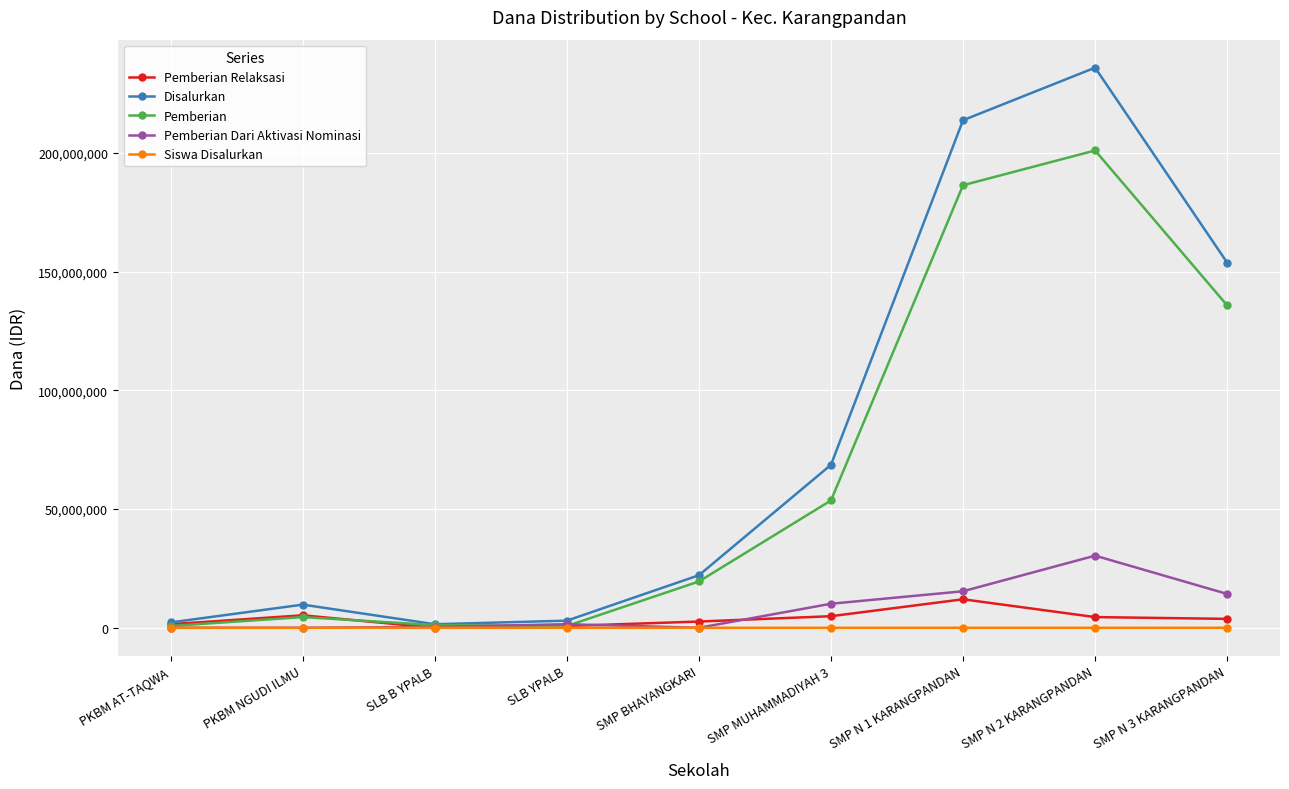

The value of Pemberian at SMP BHAYANGKARI is 19500000. True or false?

True